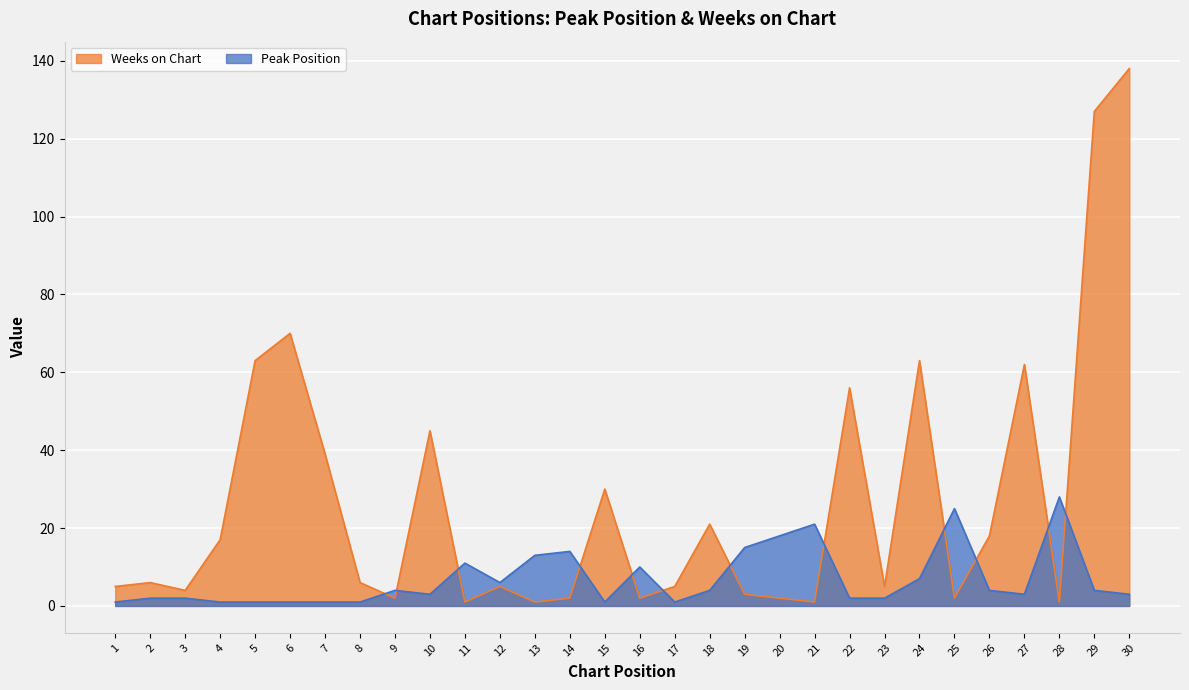

At 10, list the series in order from smallest to largest.

Peak Position, Weeks on Chart